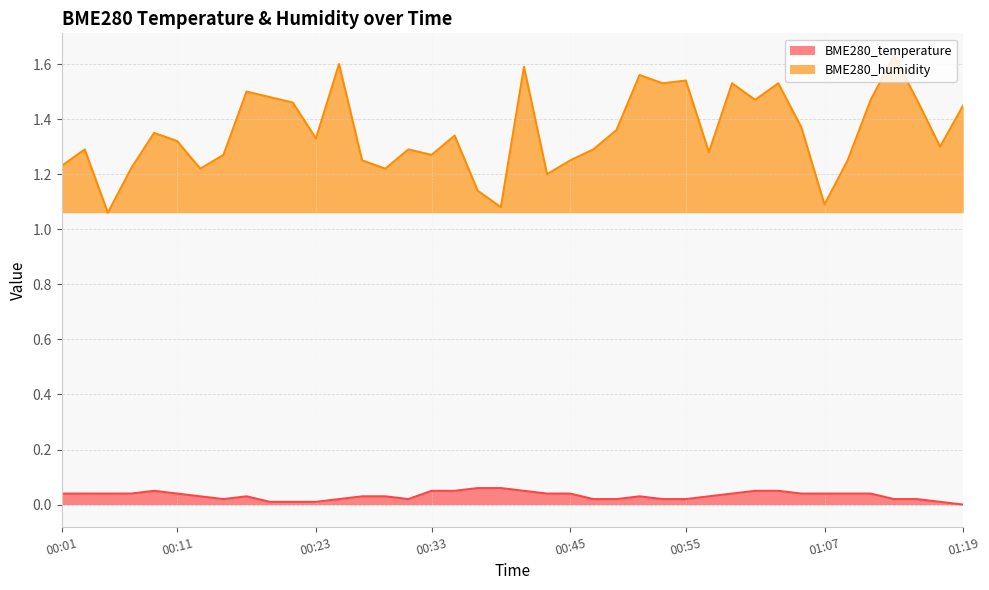

True or false: BME280_humidity has more than 1 points higher than both neighbors.

True